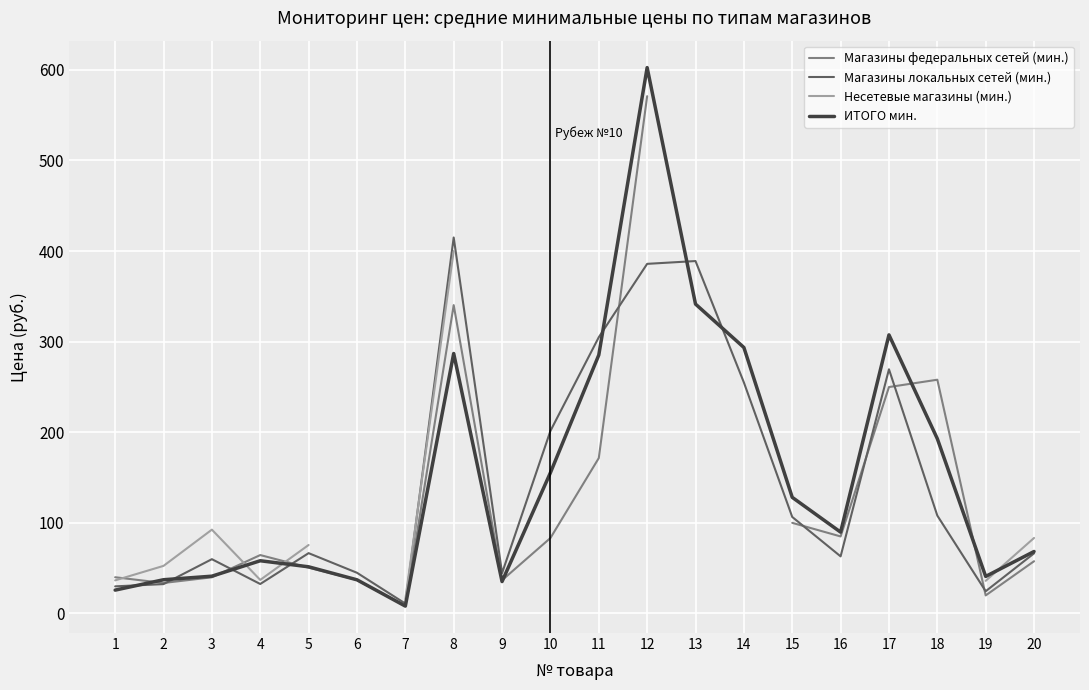

List the series in order of their overall mean, highest first.

Магазины федеральных сетей (мин.), Магазины локальных сетей (мин.), Несетевые магазины (мин.), ИТОГО мин.